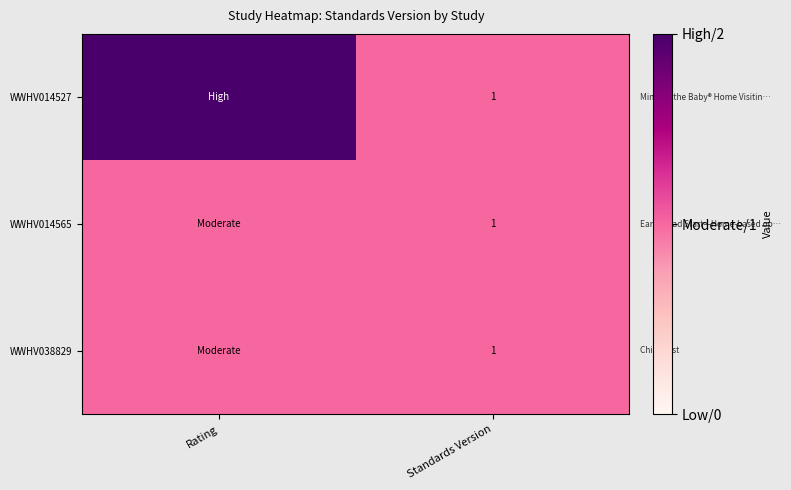

True or false: WWHV014527 has a value of 1 at Standards Version.

True